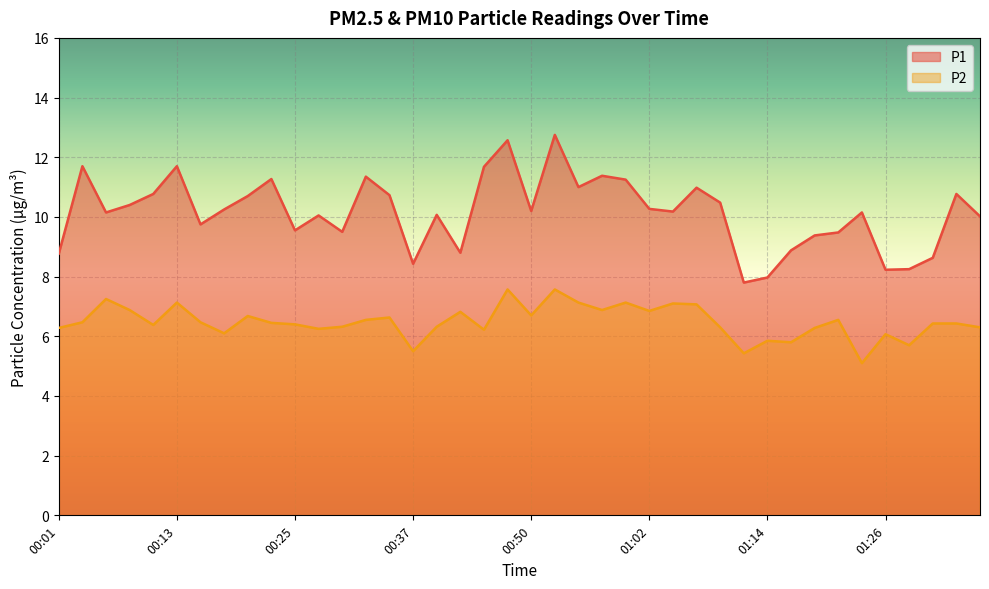

What is the difference between the second highest and minimum values in the P1 series?

4.8